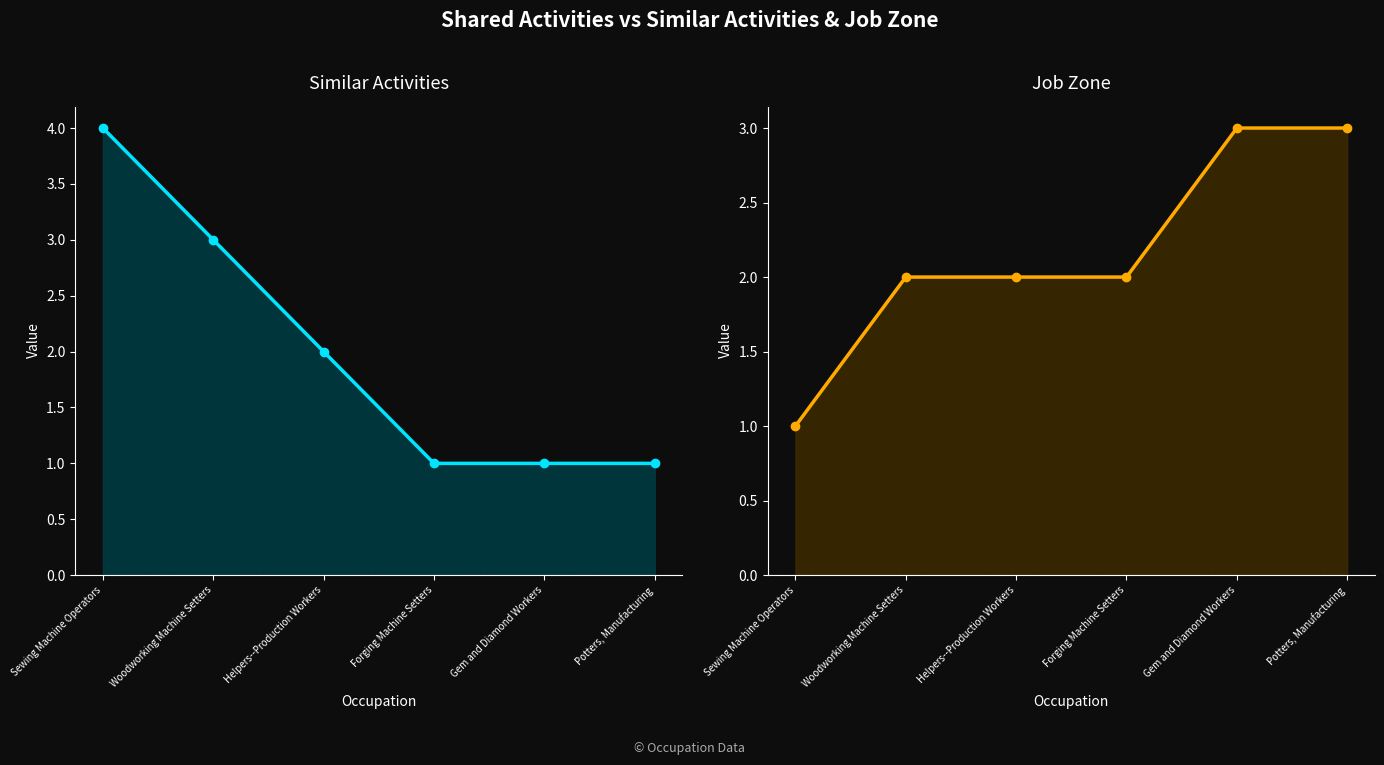

Which series has the largest total across all categories?

Job Zone